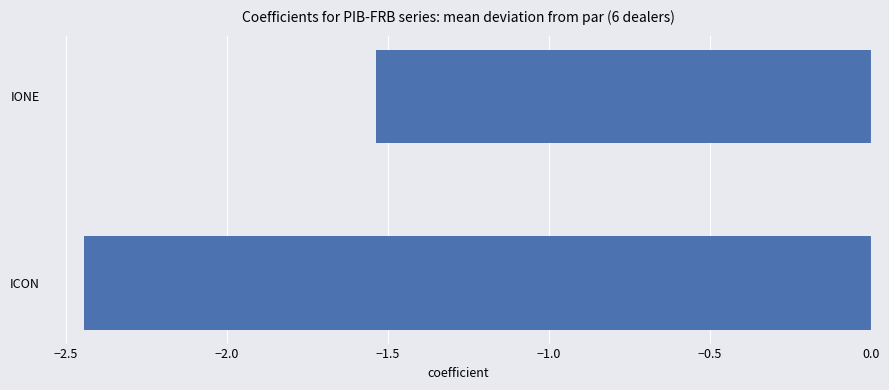

Which category has the highest value across all series?

IONE